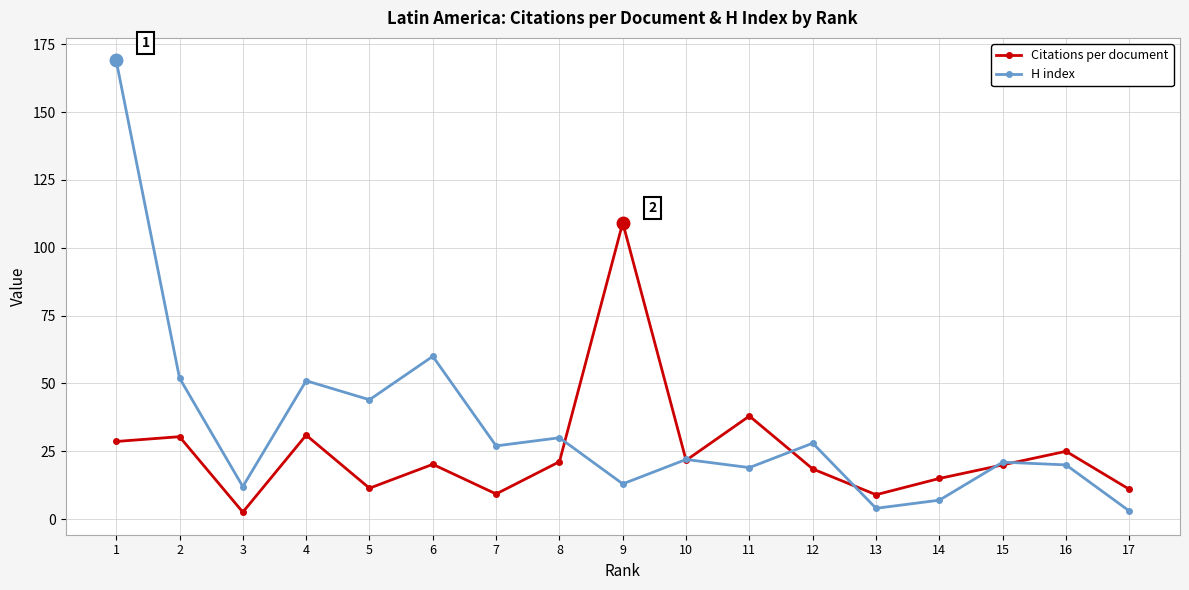

At which category does Citations per document reach its first local peak?

2